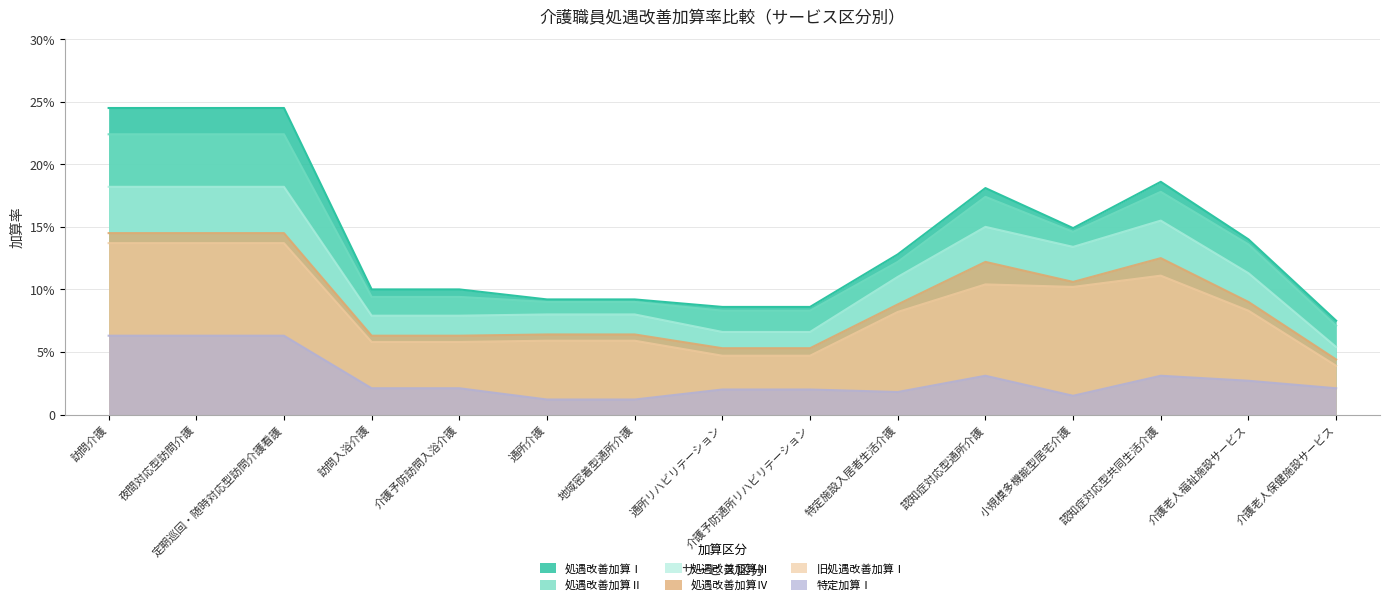

What is the label of the 7th point from the right?

介護予防通所リハビリテーション